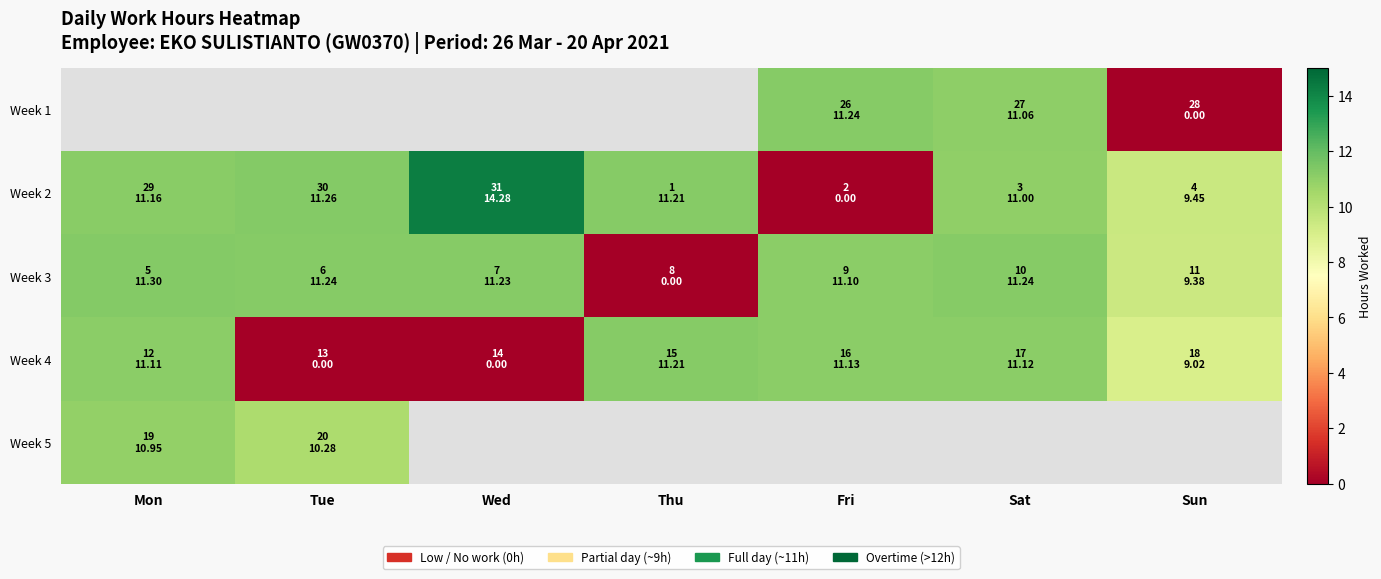

What is the difference between the second highest and minimum values in the Week 4 series?

11.1